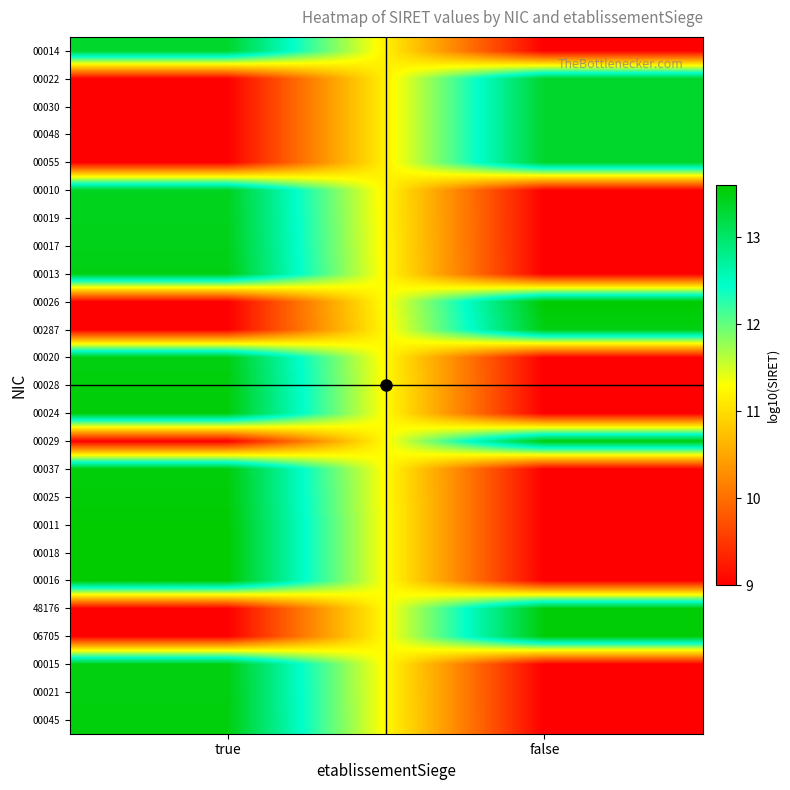

Reading left to right, transcribe all the data shown in this chart.

00014: true=13.3	false=9.0
00022: true=9.0	false=13.3
00030: true=9.0	false=13.3
00048: true=9.0	false=13.3
00055: true=9.0	false=13.3
00010: true=13.4	false=9.0
00019: true=13.4	false=9.0
00017: true=13.4	false=9.0
00013: true=13.5	false=9.0
00026: true=9.0	false=13.6
00287: true=9.0	false=13.5
00020: true=13.5	false=9.0
00028: true=13.5	false=9.0
00024: true=13.5	false=9.0
00029: true=9.0	false=13.5
00037: true=13.5	false=9.0
00025: true=13.5	false=9.0
00011: true=13.6	false=9.0
00018: true=13.6	false=9.0
00016: true=13.6	false=9.0
48176: true=9.0	false=13.6
06705: true=9.0	false=13.6
00015: true=13.5	false=9.0
00021: true=13.5	false=9.0
00045: true=13.5	false=9.0